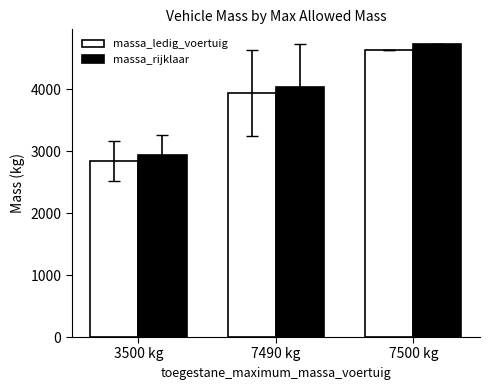

Which category has the lowest value in the massa_ledig_voertuig series?

3500 kg